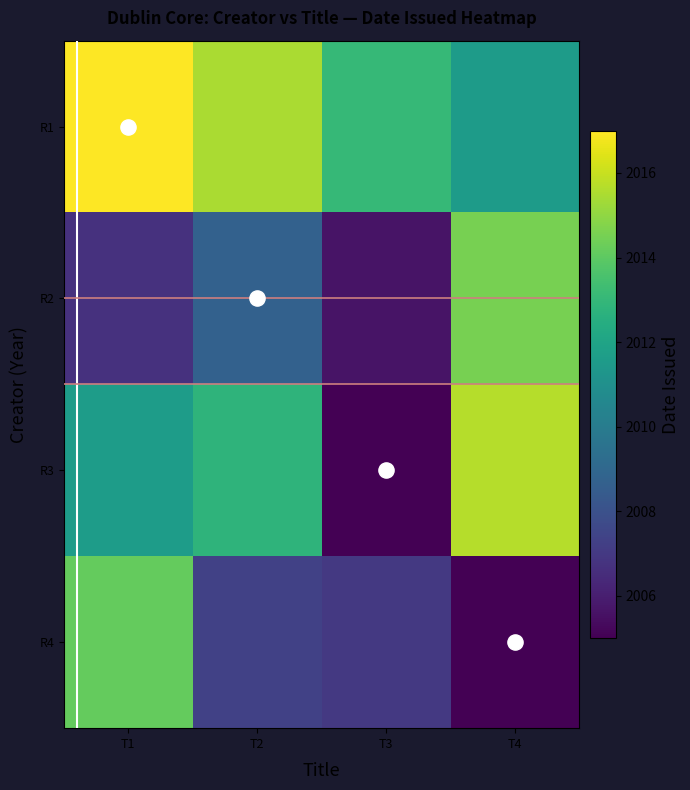

Between T1 and T3, which is larger?

T1